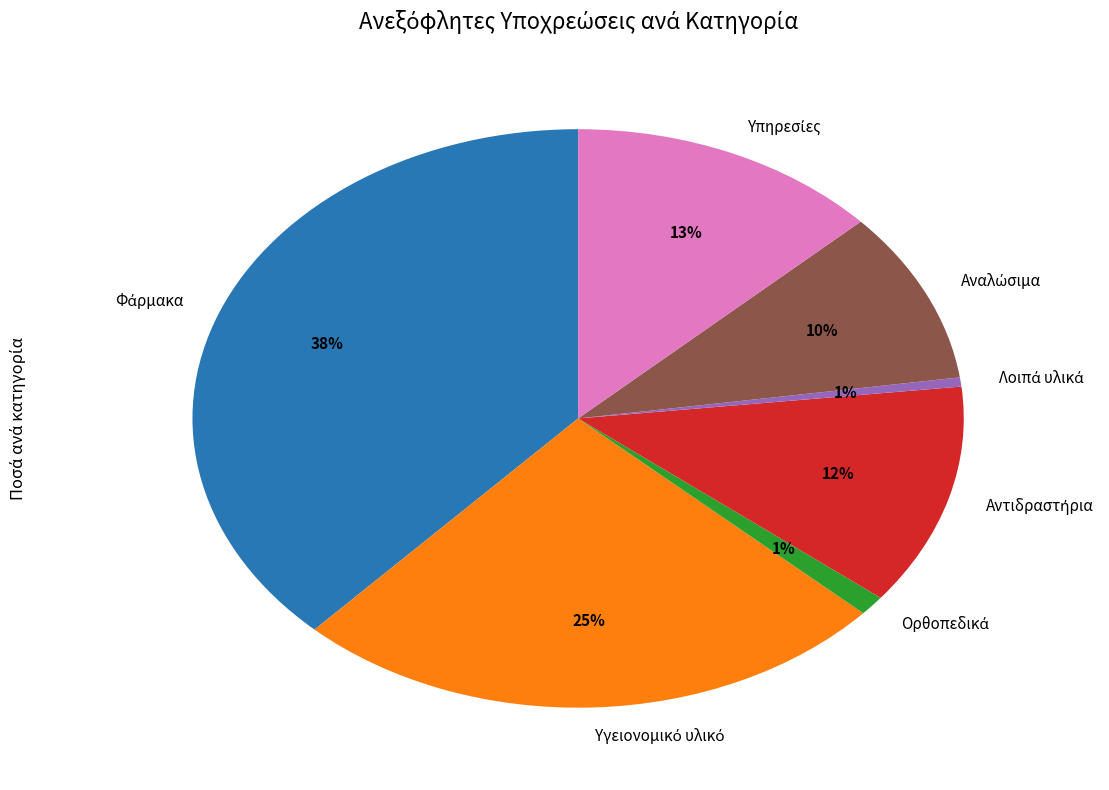

To the nearest percent, what is the average slice percentage?

14%